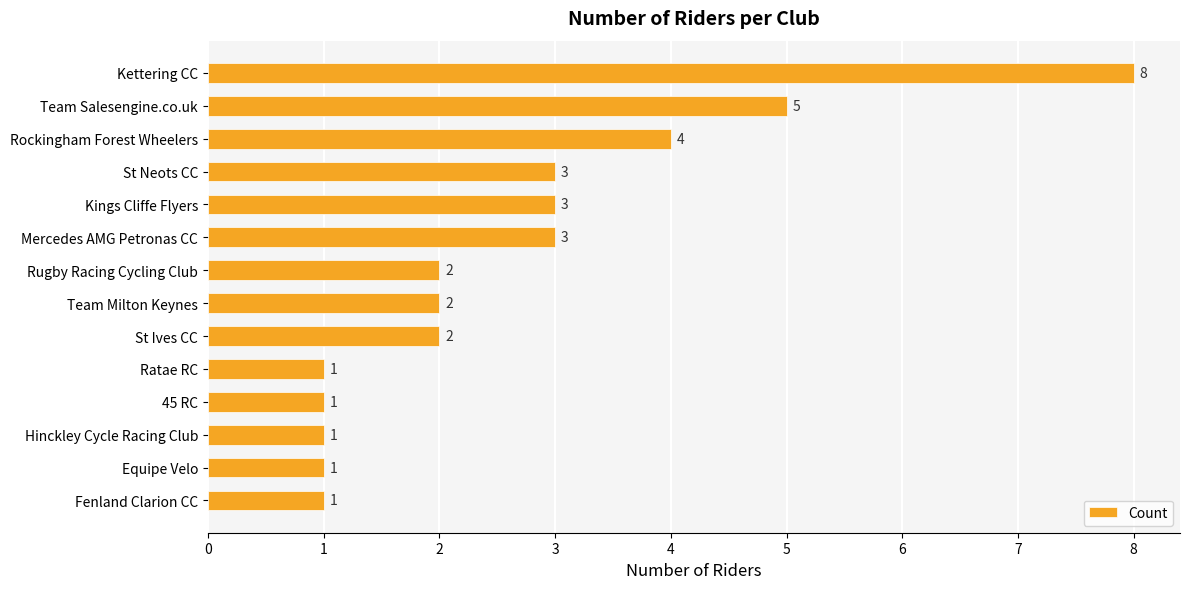

What is the difference between the maximum and minimum values?

7